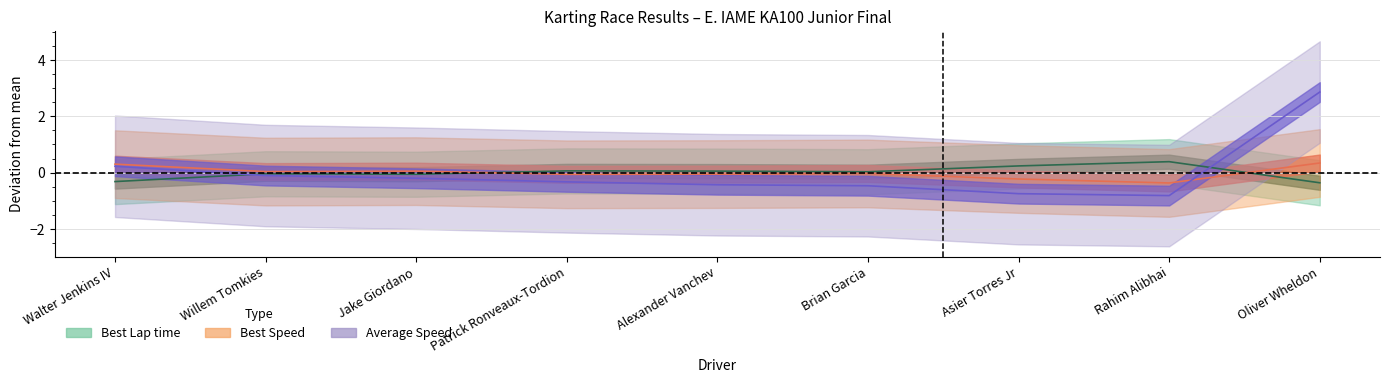

Read the Average Speed value at Walter Jenkins IV.

0.2